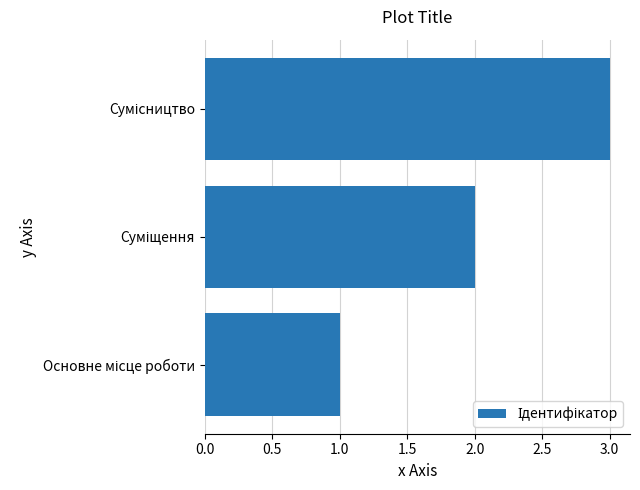

What is the maximum value shown in the chart?

3